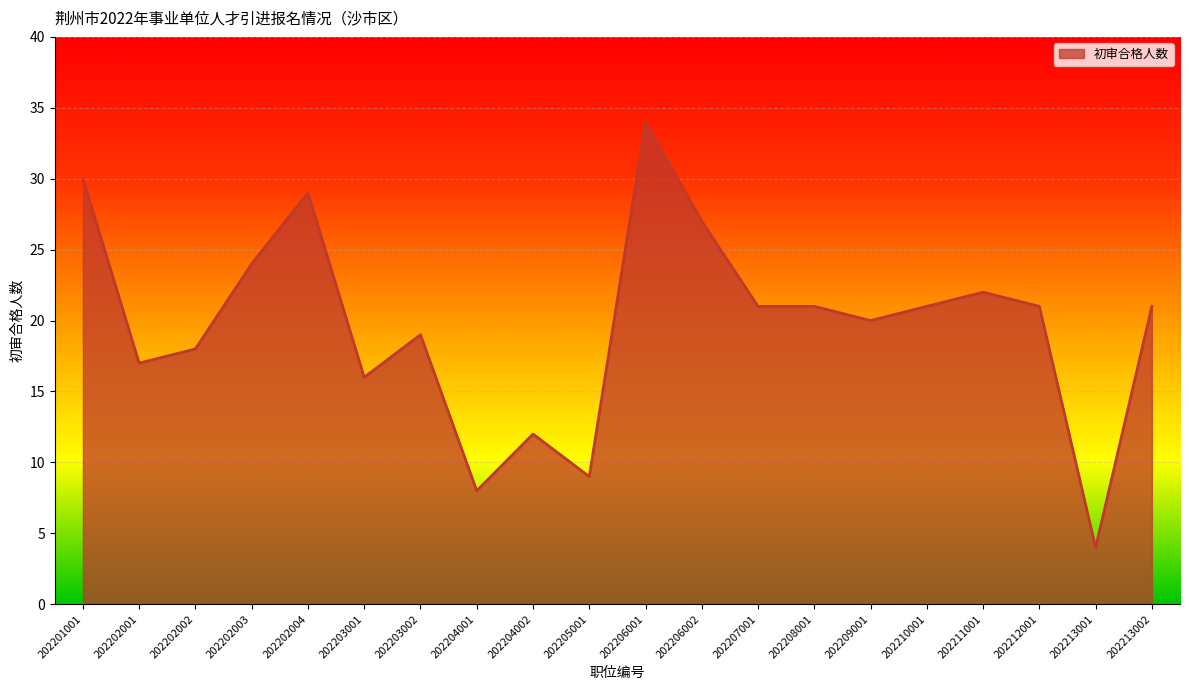

At which category does the chart reach its peak across all series?

202206001